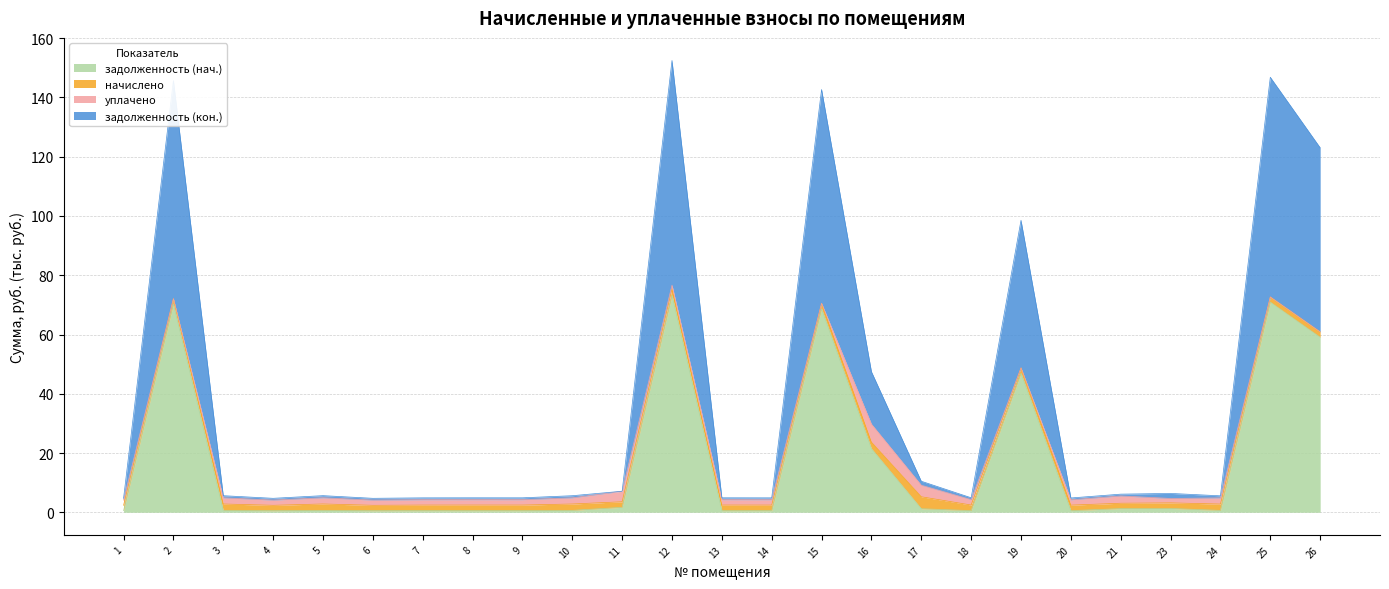

Is it true that задолженность (нач.) equals 0.5 at 4?

True